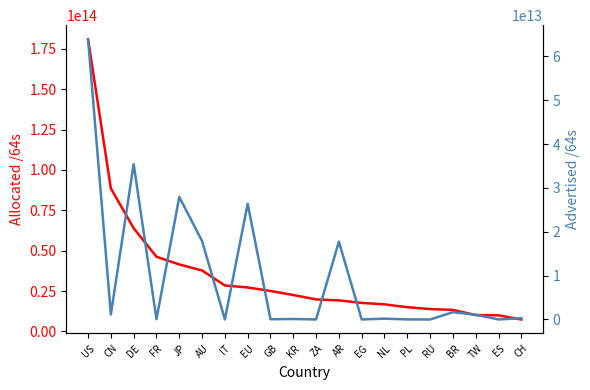

The value of Allocated /64s at PL is 14976560136192. True or false?

True